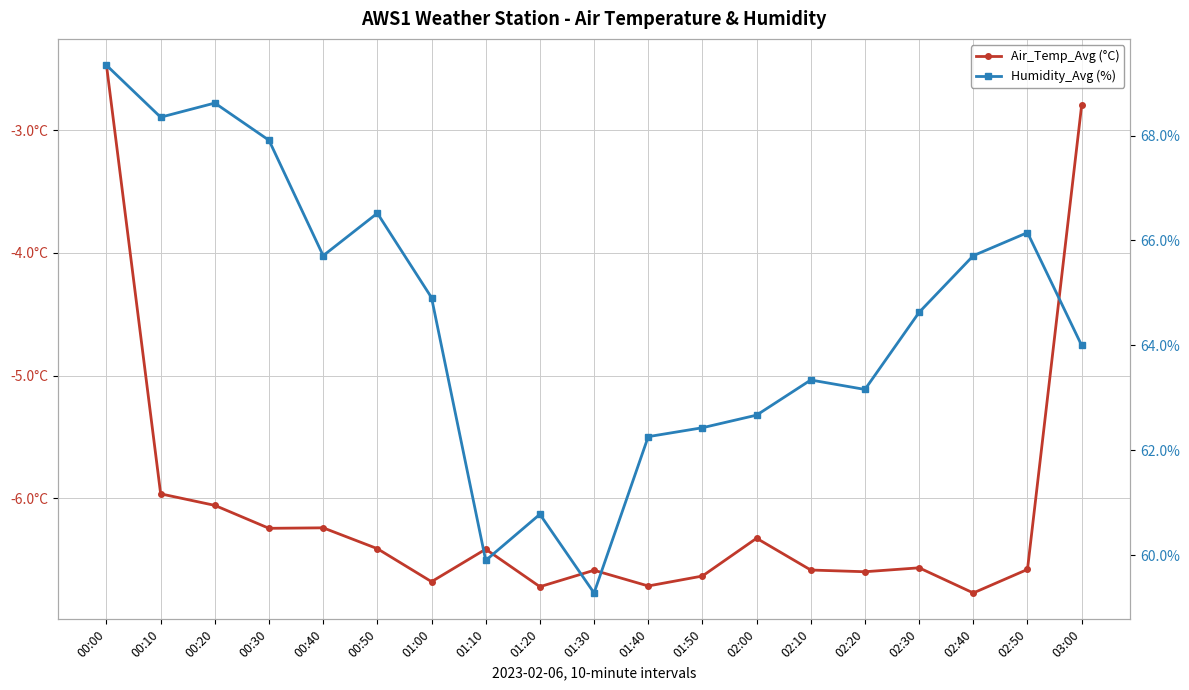

Reading right to left, what are all the values shown in this chart?

Air_Temp_Avg (°C): -2.8	-6.6	-6.8	-6.6	-6.6	-6.6	-6.3	-6.6	-6.7	-6.6	-6.7	-6.4	-6.7	-6.4	-6.2	-6.2	-6.1	-6.0	-2.5
Humidity_Avg (%): 64.0	66.2	65.7	64.6	63.2	63.3	62.7	62.4	62.3	59.3	60.8	59.9	64.9	66.5	65.7	67.9	68.6	68.3	69.3